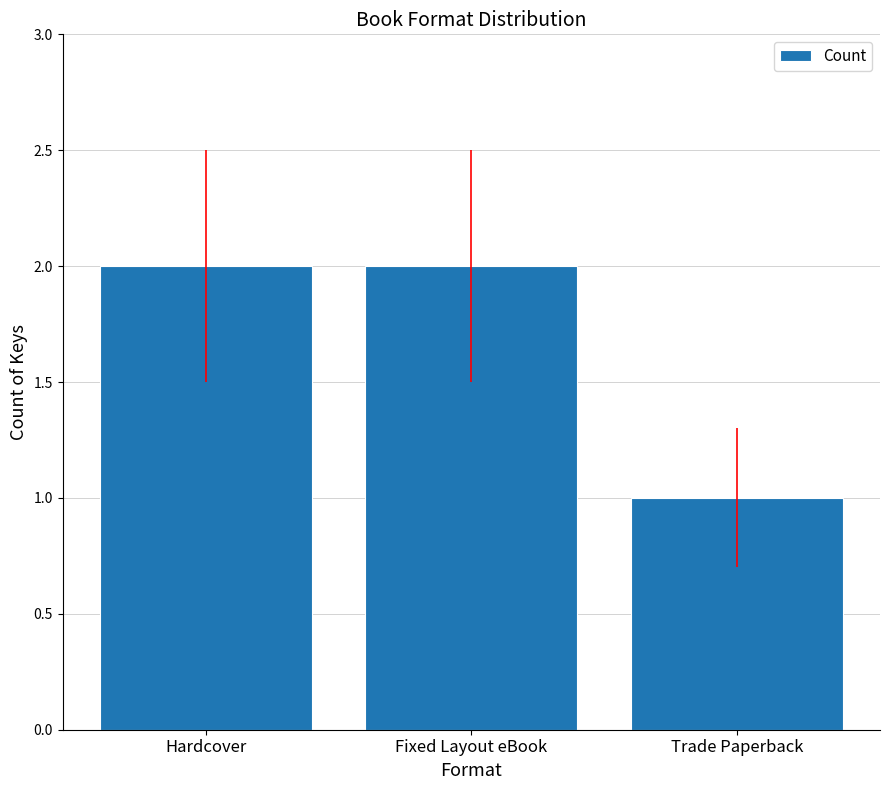

What position from the right is Trade Paperback?

1